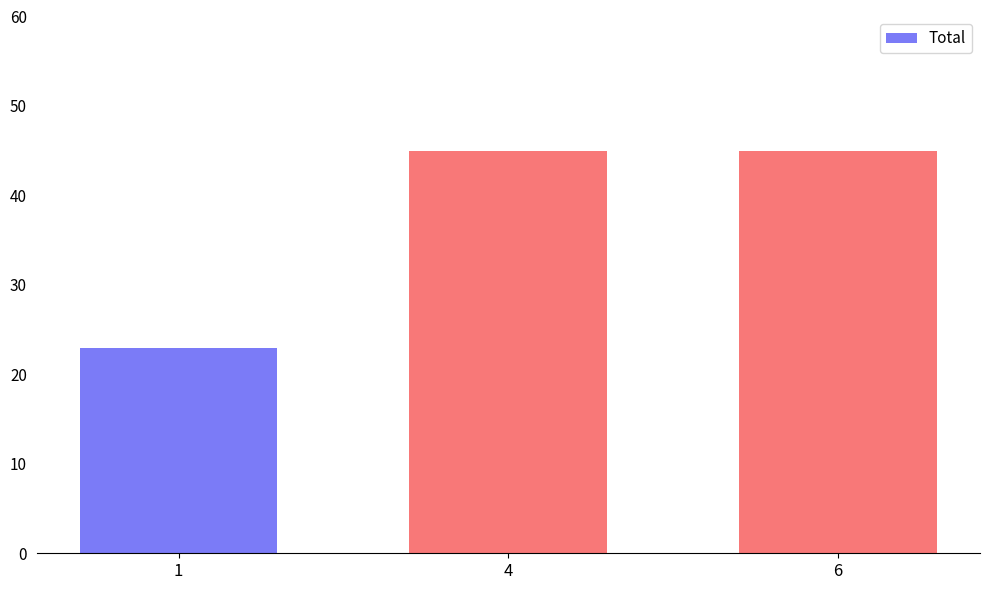

Reading left to right, what are all the values shown in this chart?

1=23	4=45	6=45